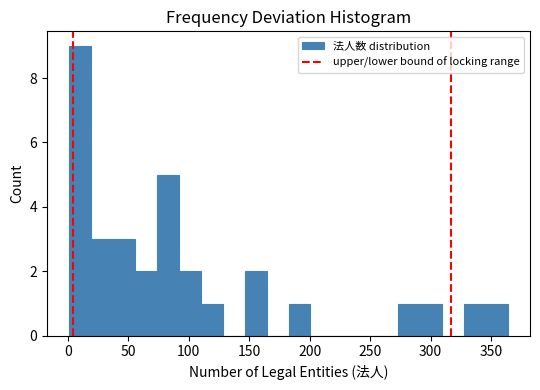

Read against the x-axis, roughly where is the centre of the tallest bar?

10